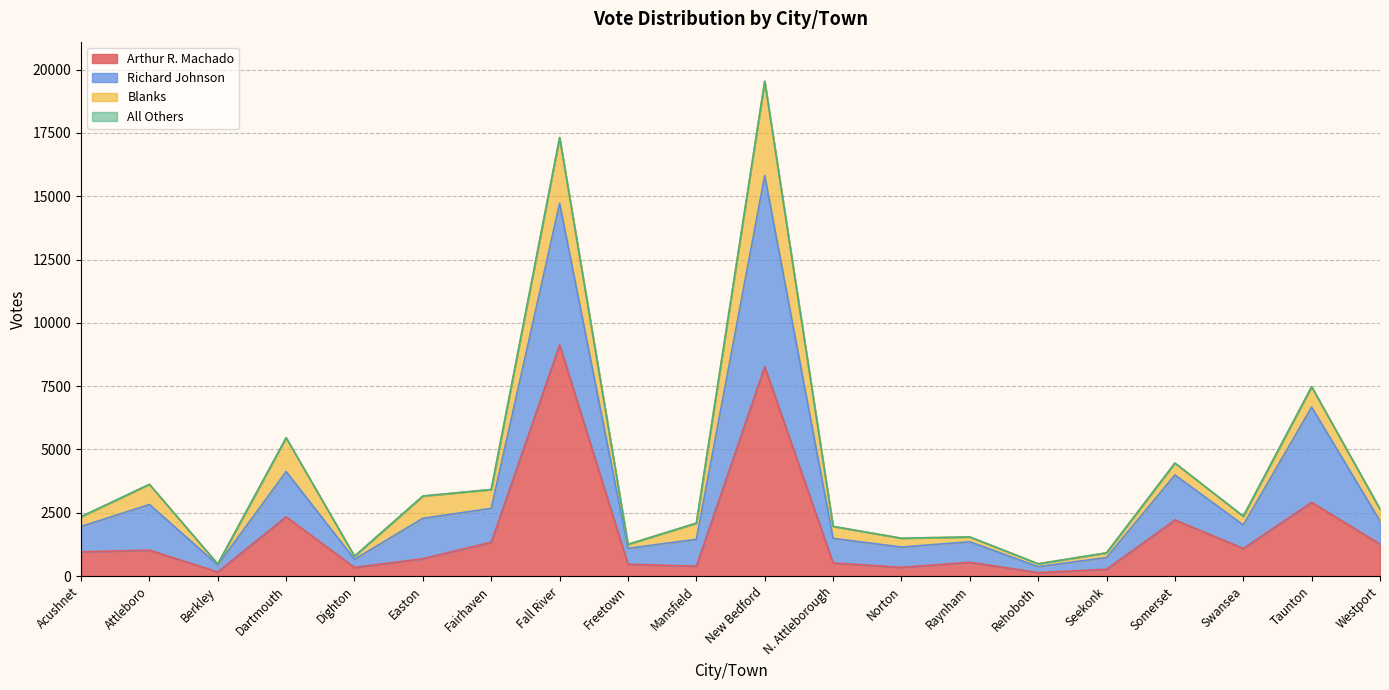

At which label is Arthur R. Machado closest to 4636?

Taunton